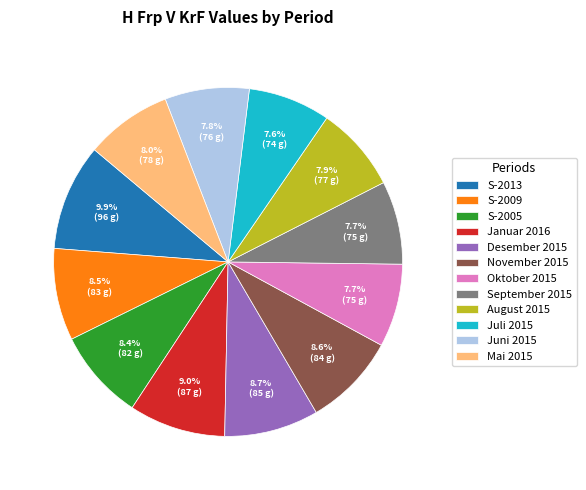

What is the ratio of the value at S-2005 to the value at Oktober 2015?

1.1